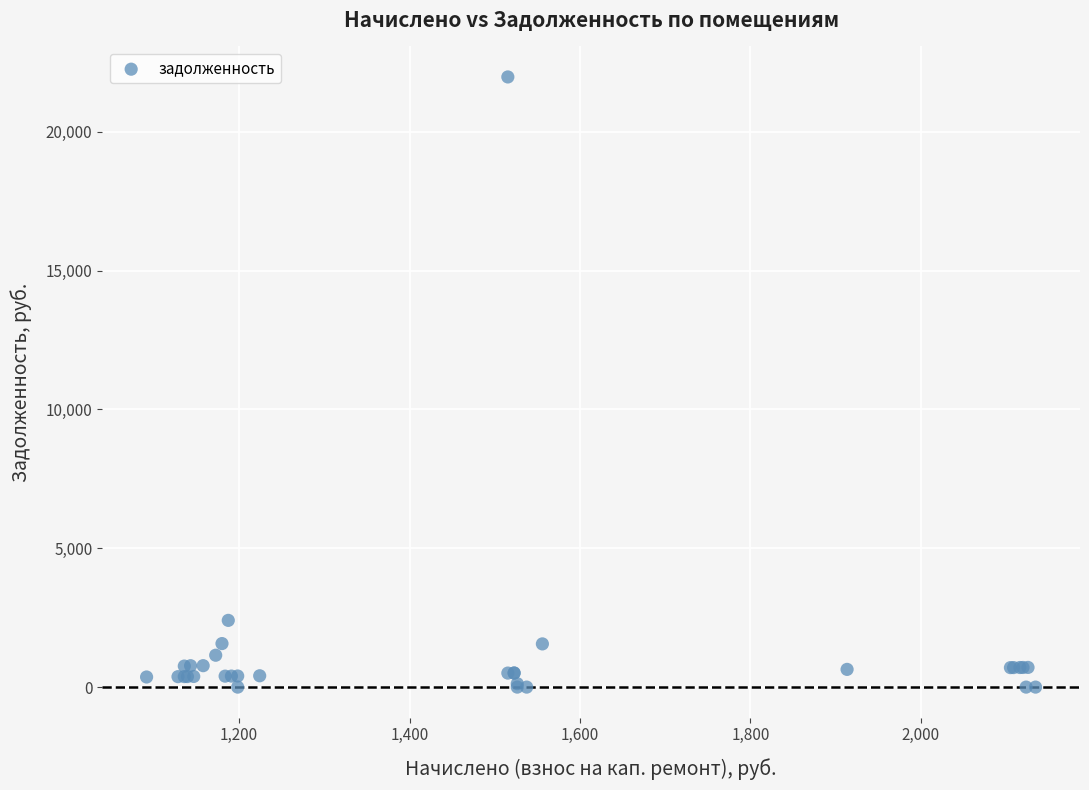

What Y value in the scatter plot is closest to 10987?

2403.4